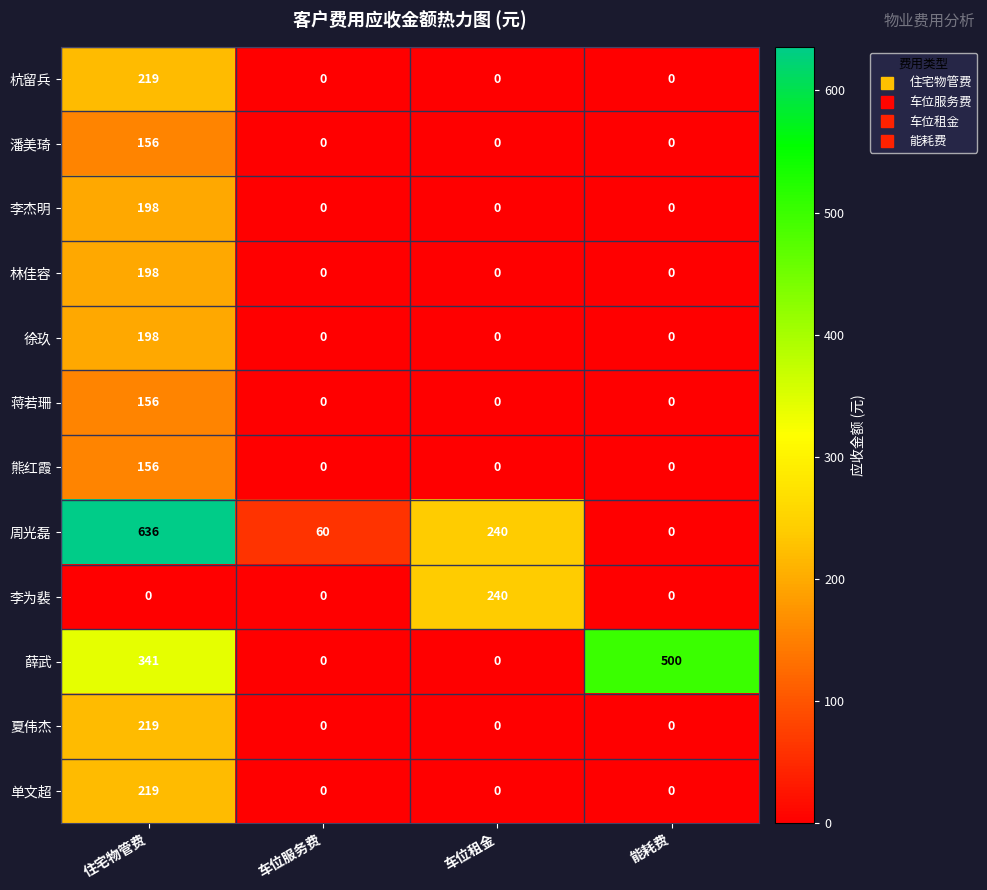

The value of 熊红霞 at 车位服务费 is 66. True or false?

False